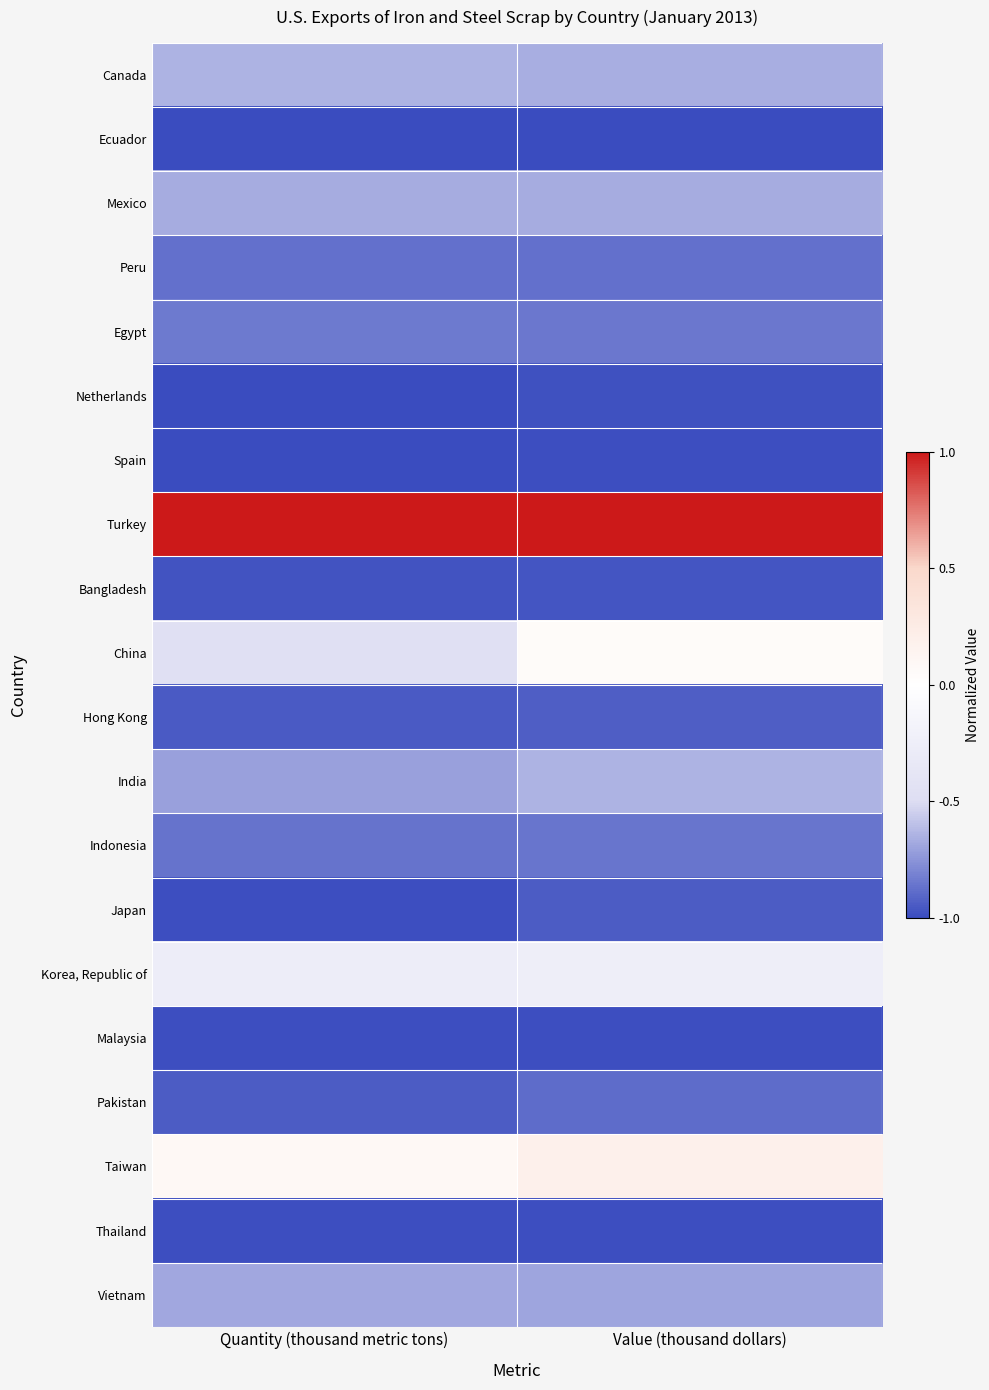

Count the number of categories in the chart.

2